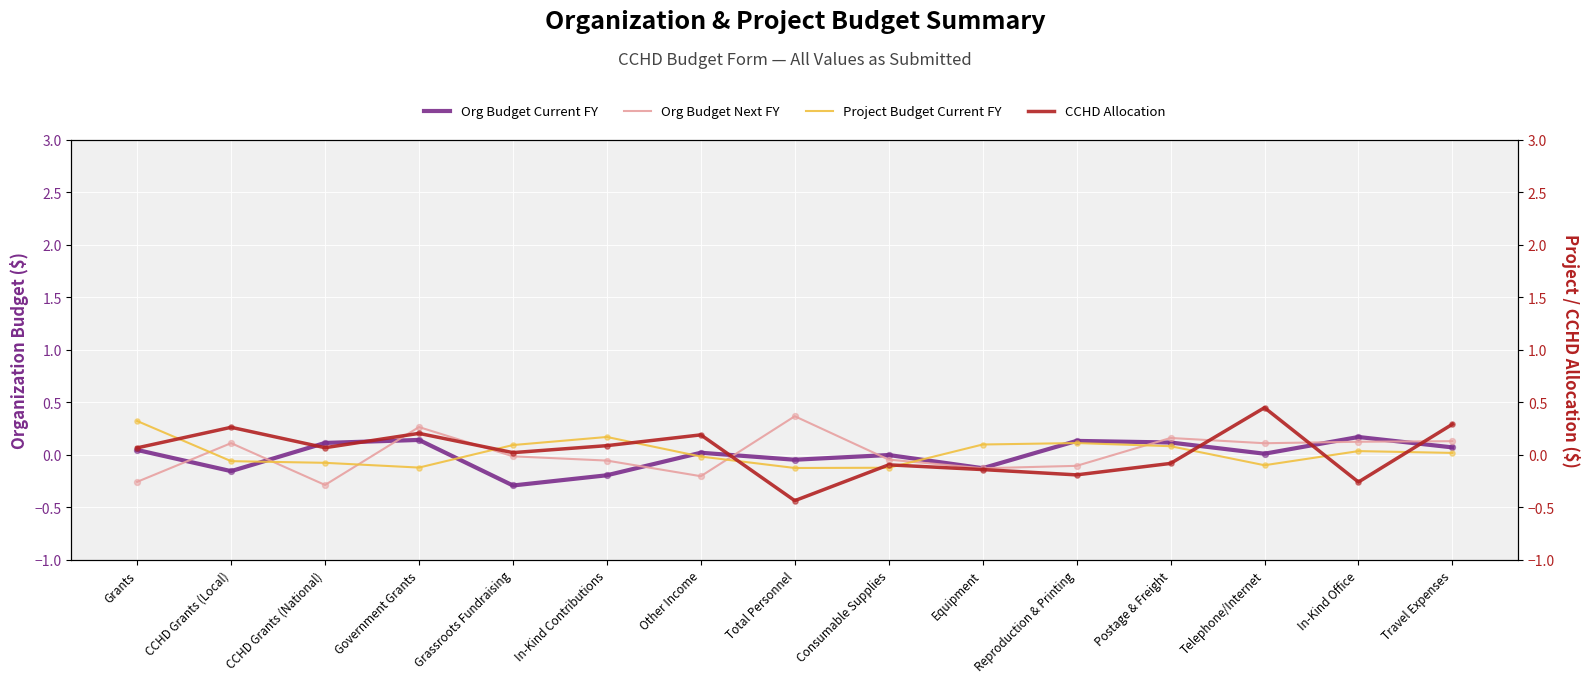

Is the value of CCHD Allocation at Grants greater than the value of Project Budget Current FY at Reproduction & Printing?

No